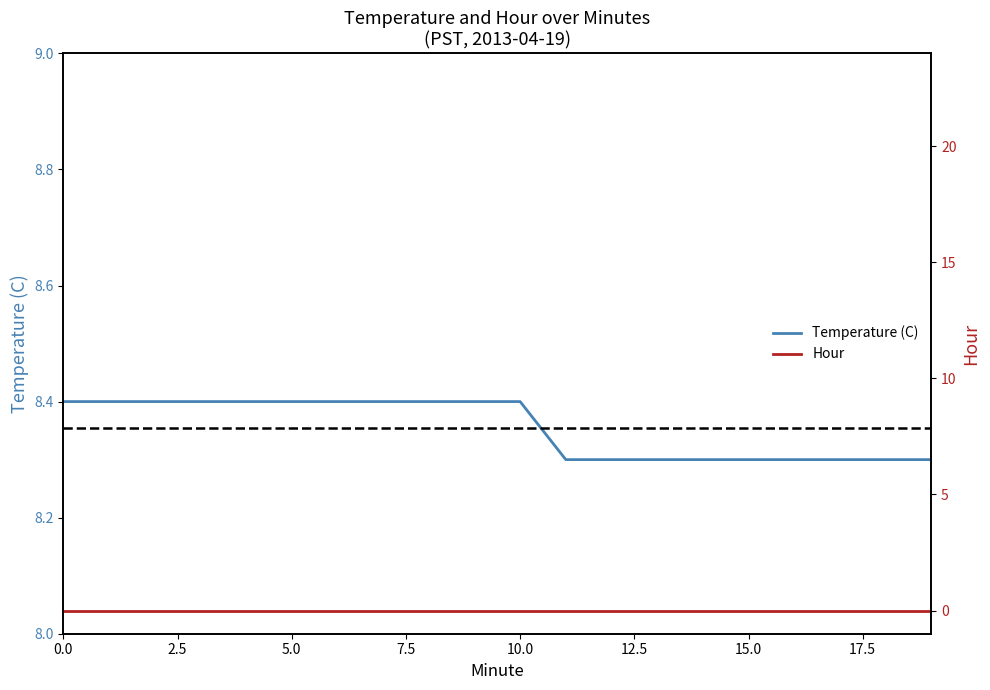

What is the smallest value displayed?

8.3